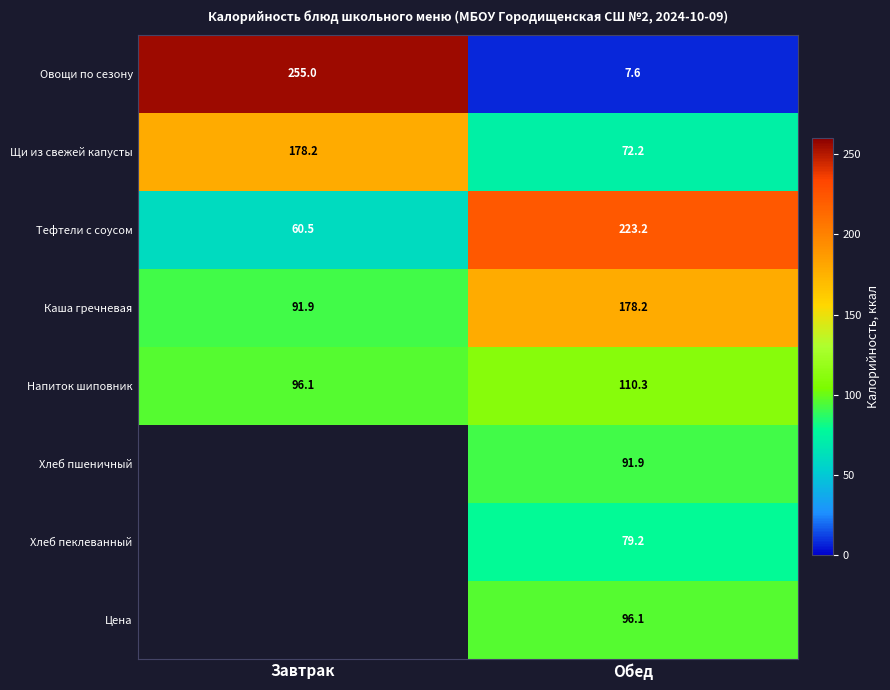

What is the difference between the highest and lowest values at Обед?

215.6